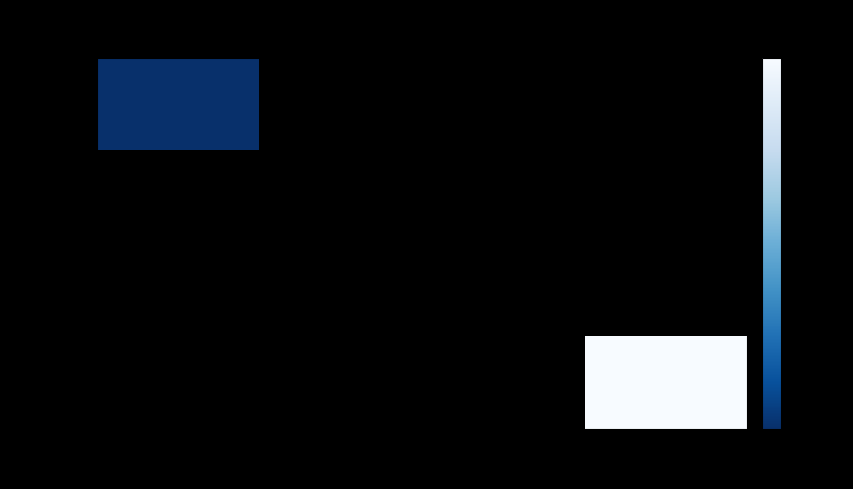

List the series in order of their peak value, lowest first.

4e197c…, 5e4afe…